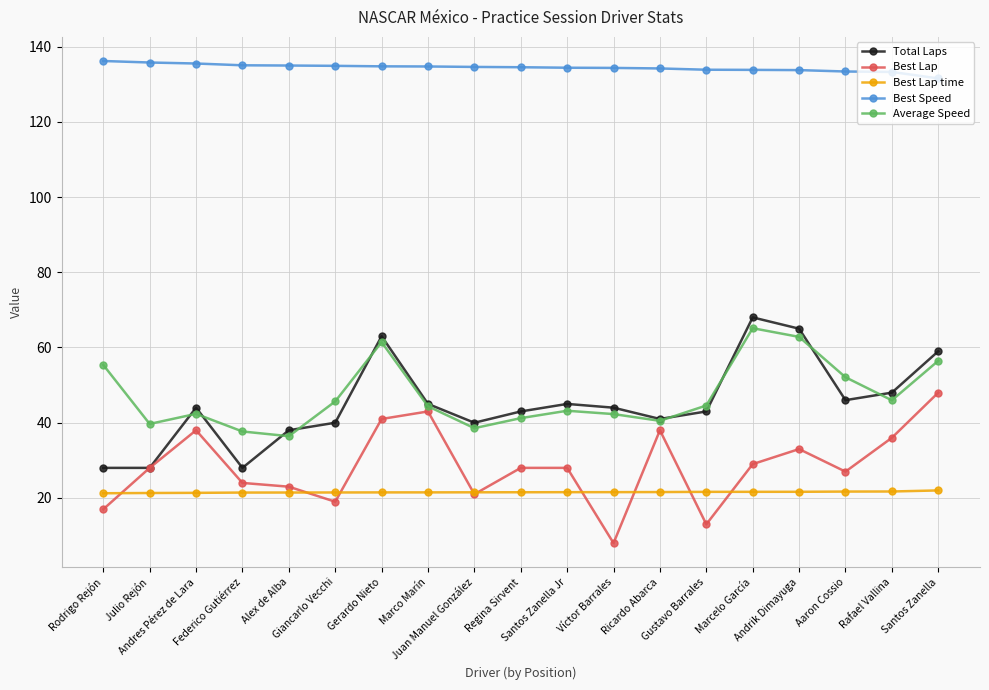

Does the chart display data point markers on the line(s)?

Yes